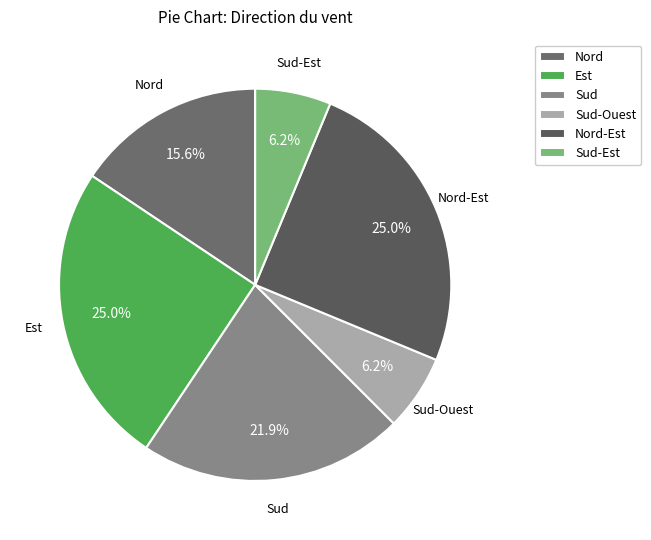

What percentage is the Nord slice, to the nearest percent?

16%